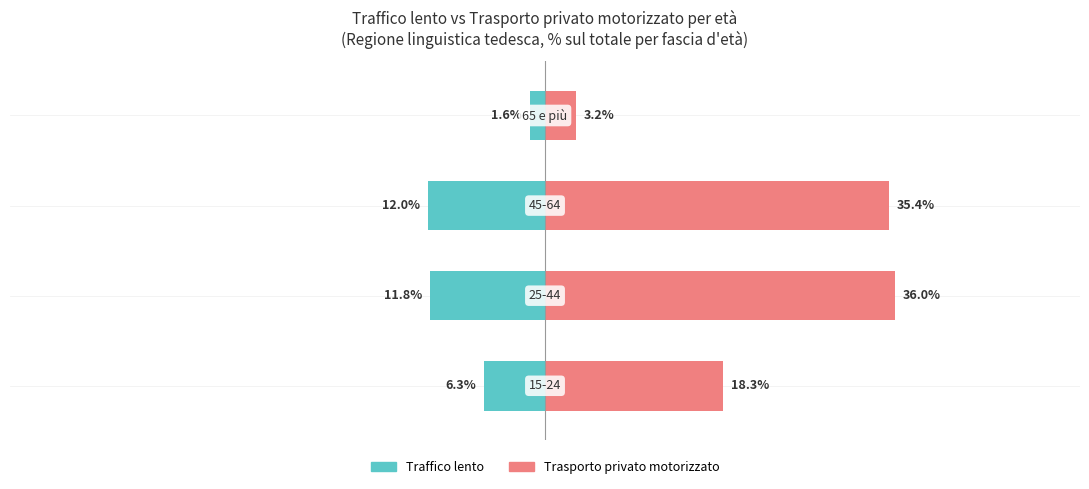

What is the difference between the Traffico lento values at 0 and 1?

5.5